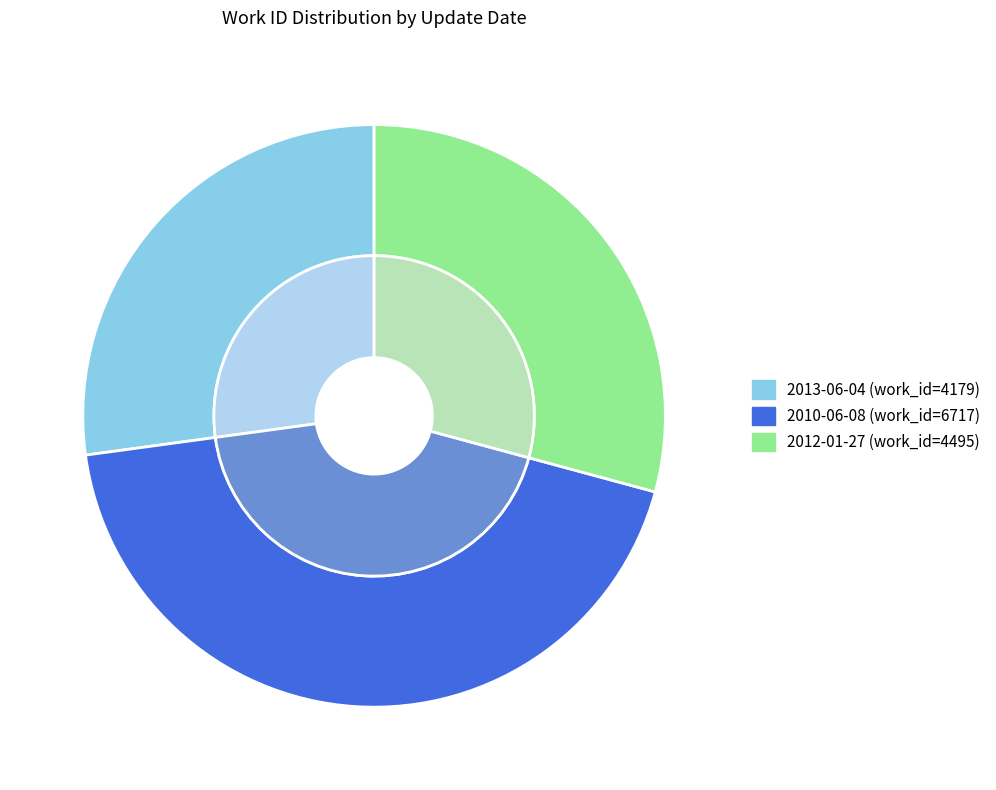

Is it true that 2012-01-27 is 29% of the pie?

True